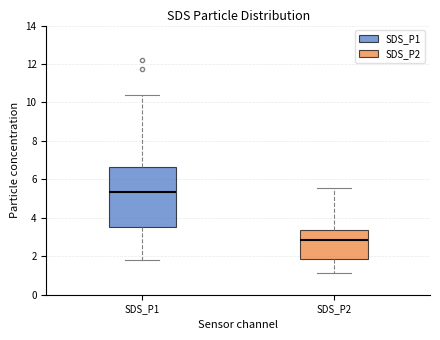

Where does the upper whisker of the box for SDS_P2 end on the y-axis? The values are not printed on the chart, so give them approximately, as read against the axis.

5.6